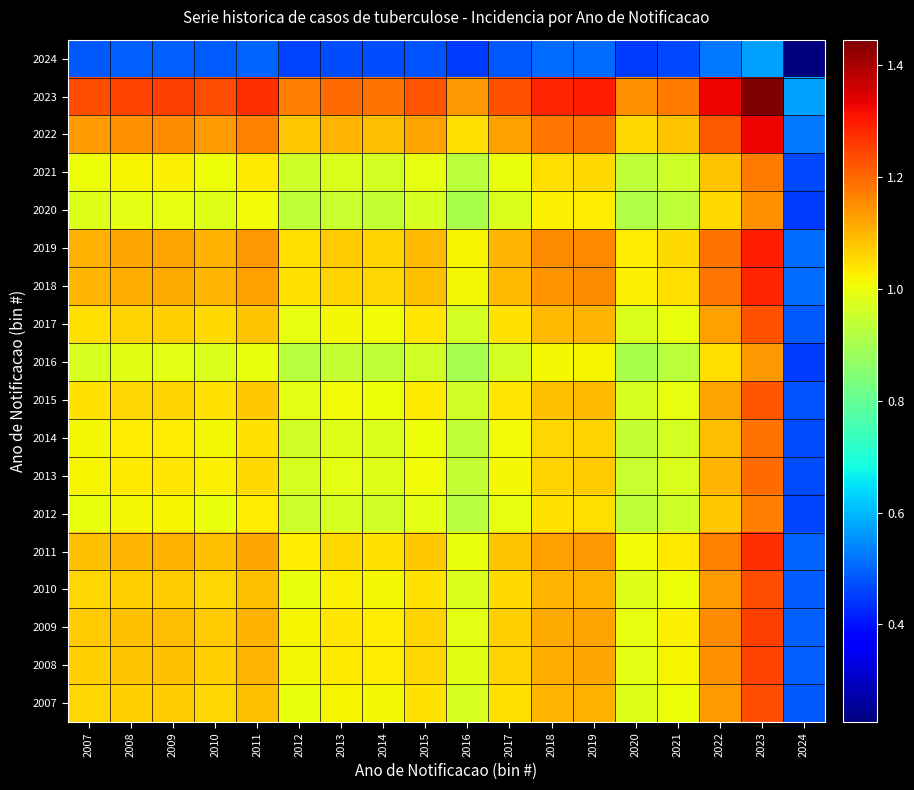

What is the smallest value displayed?

0.2